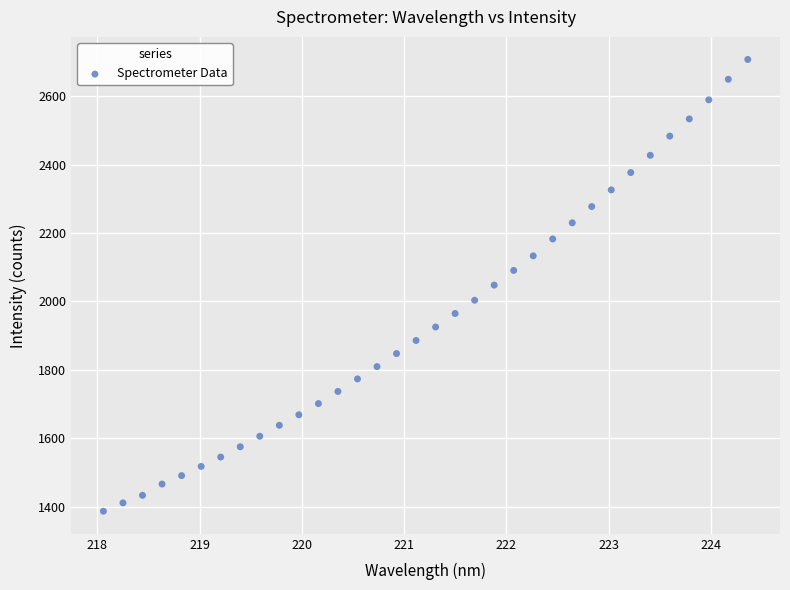

What is the range of X values (max minus min)?

6.3